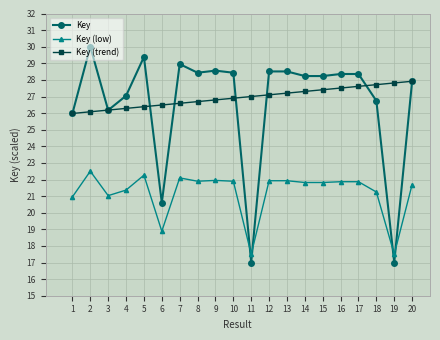

Rank the series by their maximum value, from highest to lowest.

Key, Key (trend), Key (low)